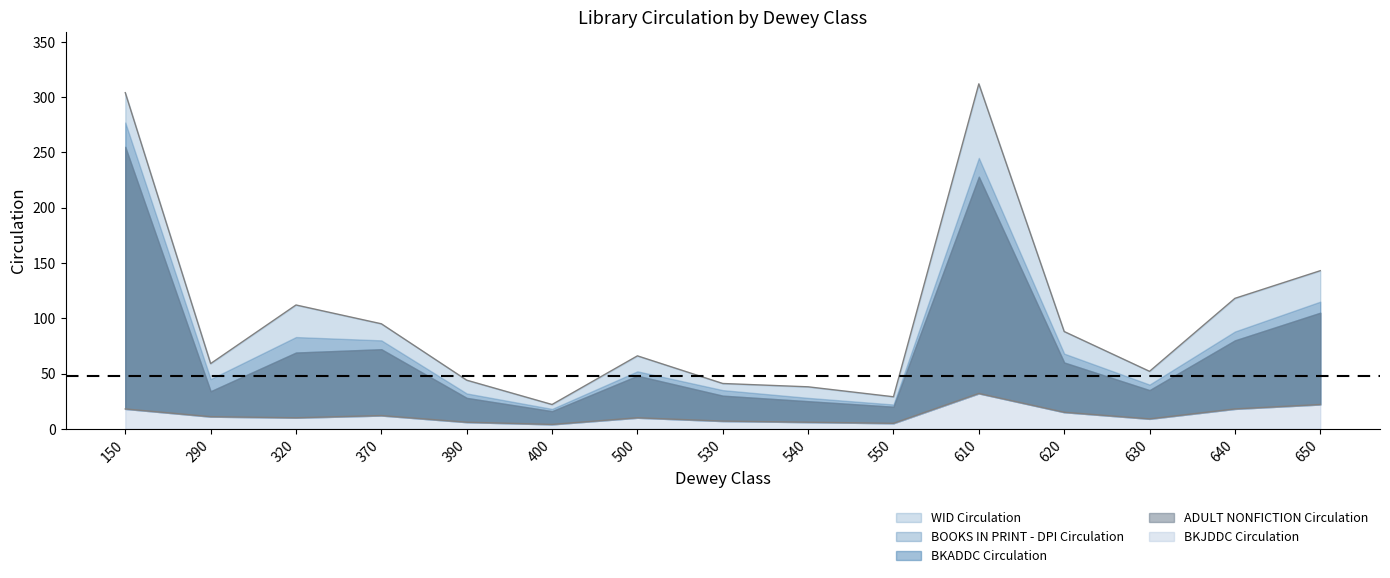

At 650, list the series in order from largest to smallest.

WID Circulation, BOOKS IN PRINT - DPI Circulation, BKADDC Circulation, ADULT NONFICTION Circulation, BKJDDC Circulation